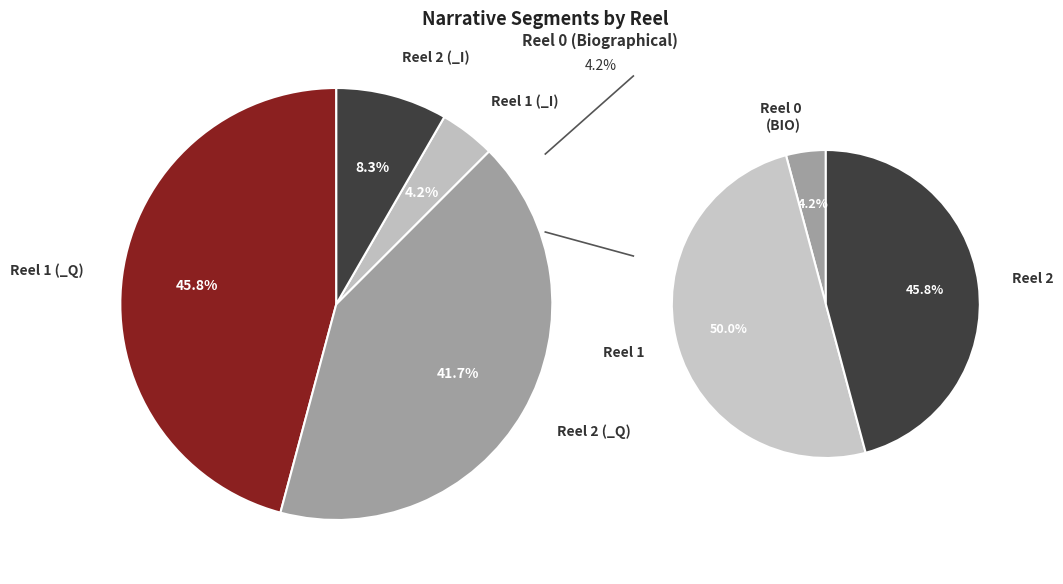

How many slices are in this pie chart?

4